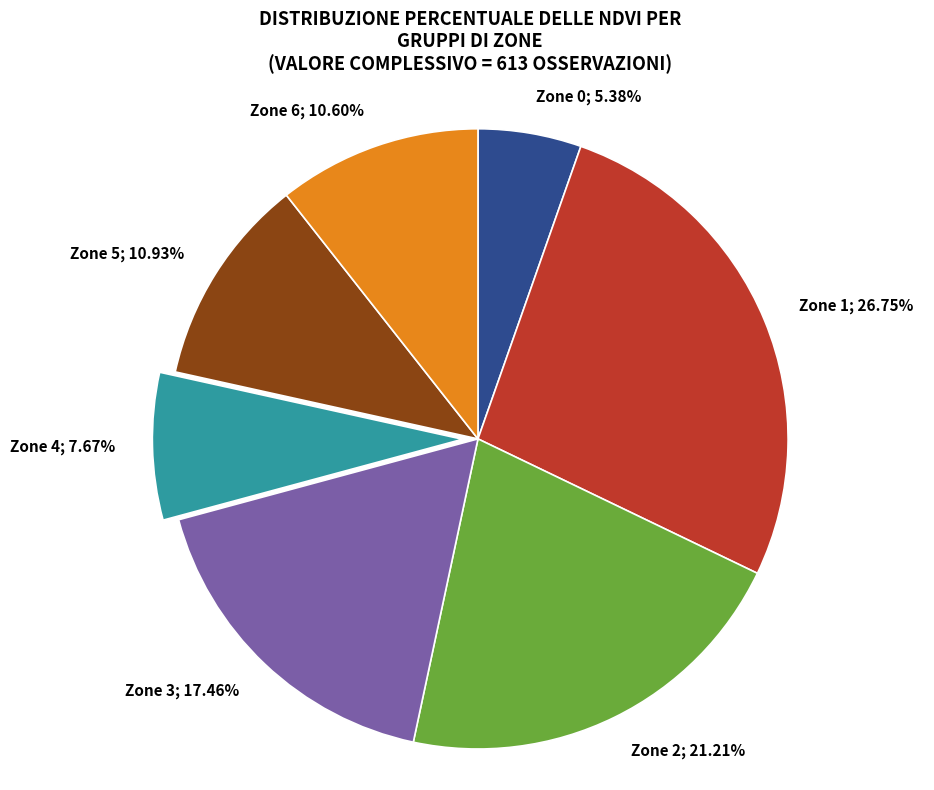

How much of the chart is everything except Zone 6?

89.4%